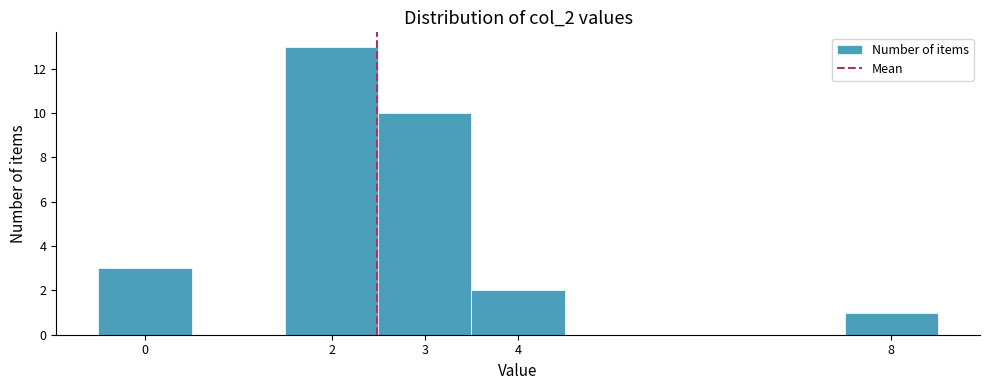

Reading left to right, transcribe this chart: for each bar, give the range it covers on the x-axis and its height. The values are not printed on the chart, so give them approximately, as read against the axis.

-0.5 to 0.5: 3
0.5 to 1.5: 0
1.5 to 2.5: 13
2.5 to 3.5: 10
3.5 to 4.5: 2
4.5 to 5.5: 0
5.5 to 6.5: 0
6.5 to 7.5: 0
7.5 to 8.5: 1